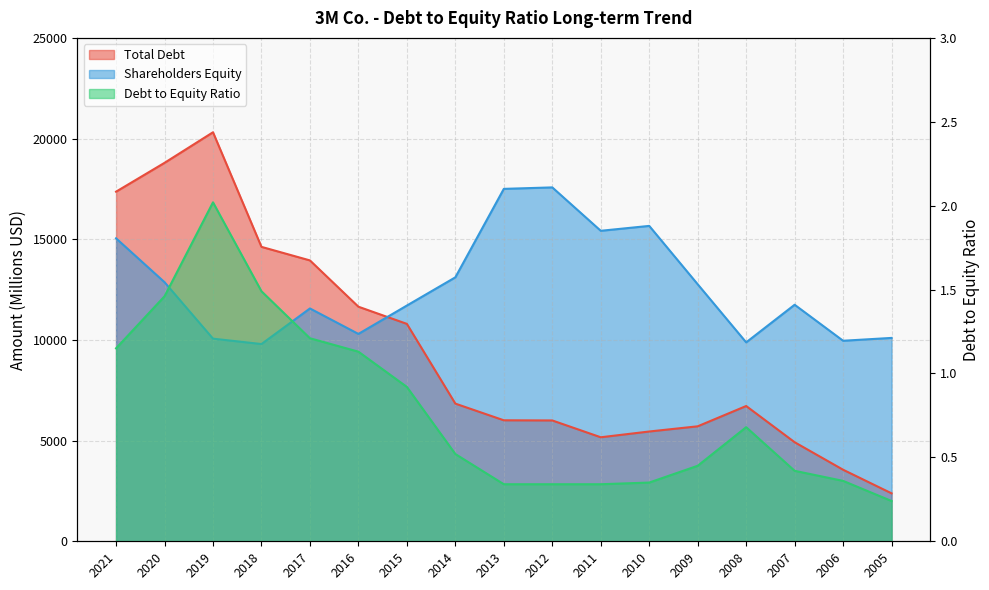

Where is Shareholders Equity nearest to the value 13685?

2014